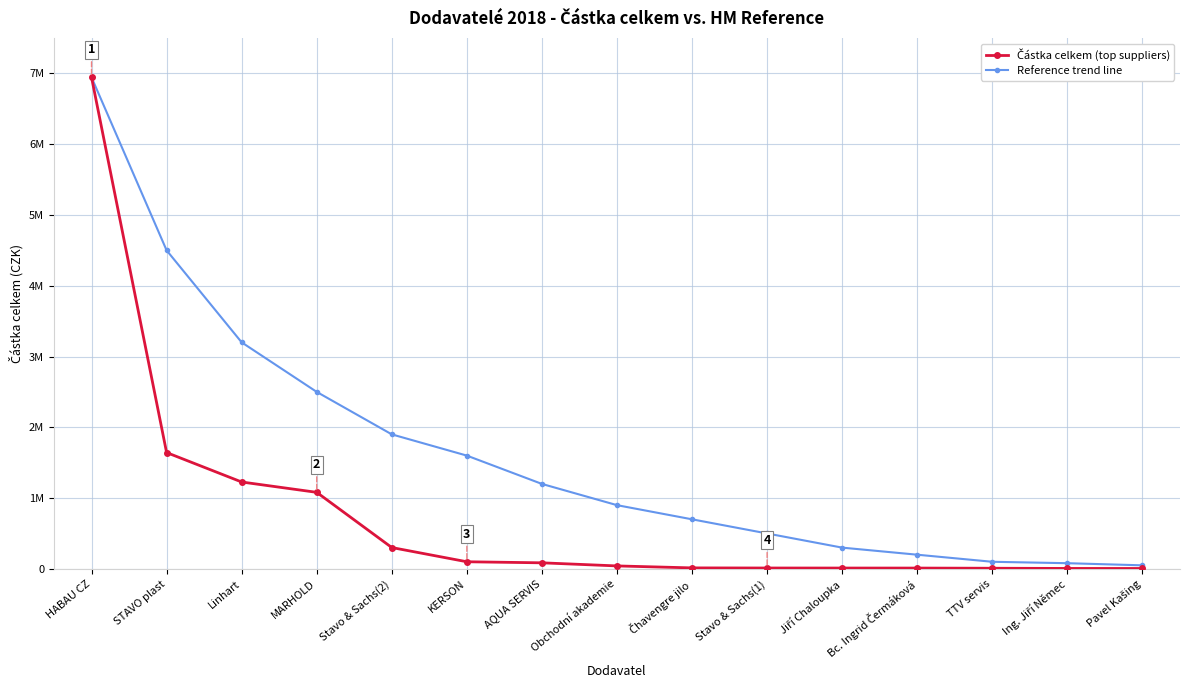

The Reference trend line series shows 6944101.7 at HABAU CZ. True or false?

True